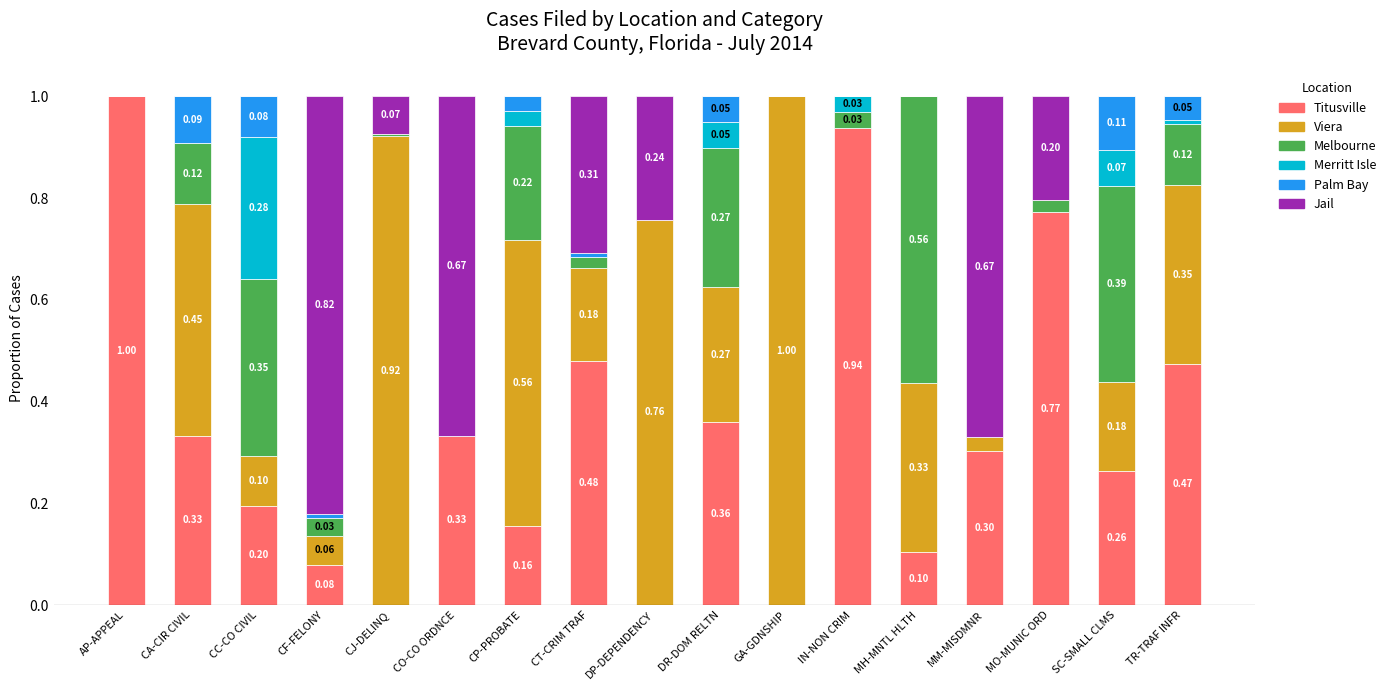

What is the total value across all series at CP-PROBATE?

1.0